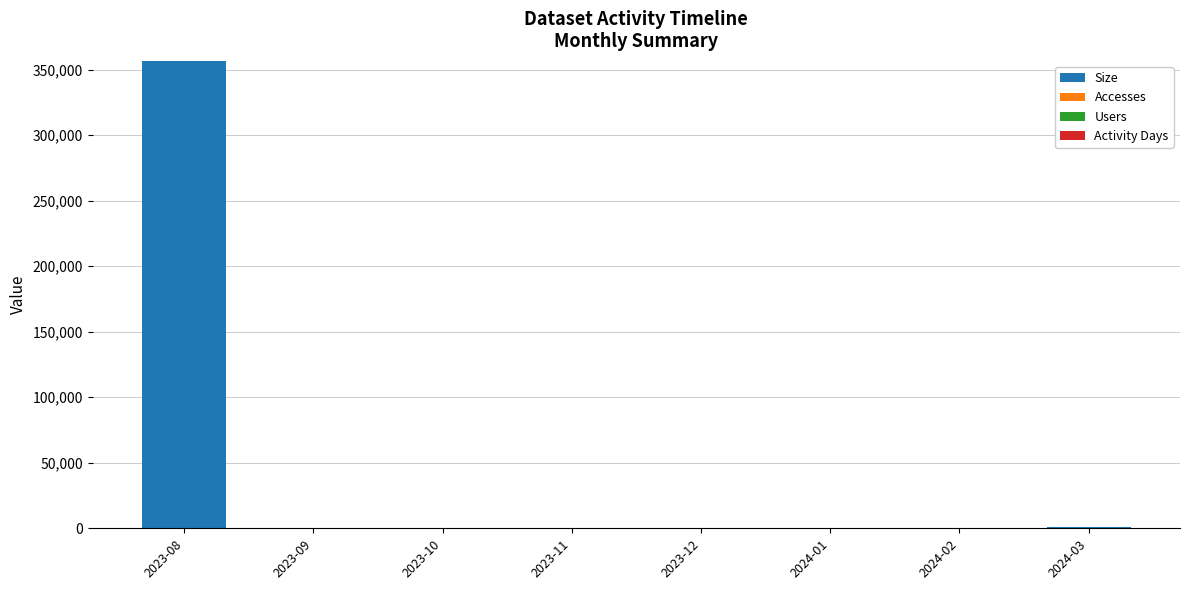

What is the maximum value for Size?

356710